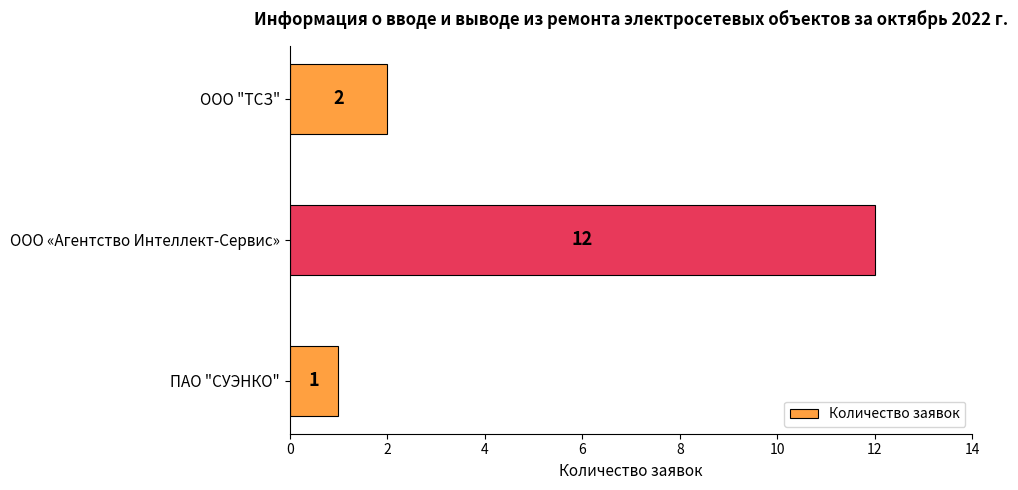

Reading bottom to top, what are all the values shown in this chart?

1	12	2